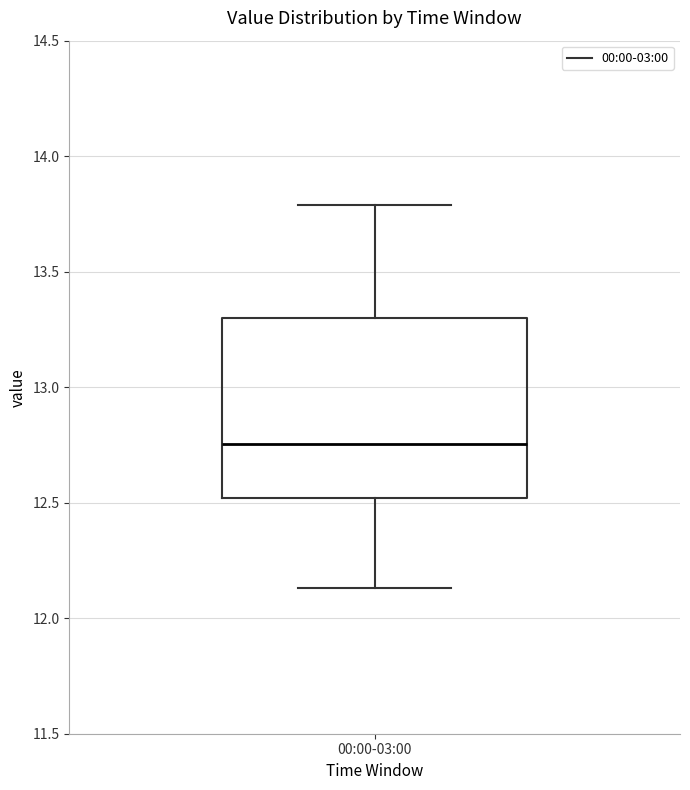

Read this box plot against the y-axis: the position of the median line, the range covered by the box, and the ends of both whiskers. The values are not printed on the chart, so give them approximately, as read against the axis.

median 12.75, box 12.50 to 13.30, whiskers 12.15 to 13.80